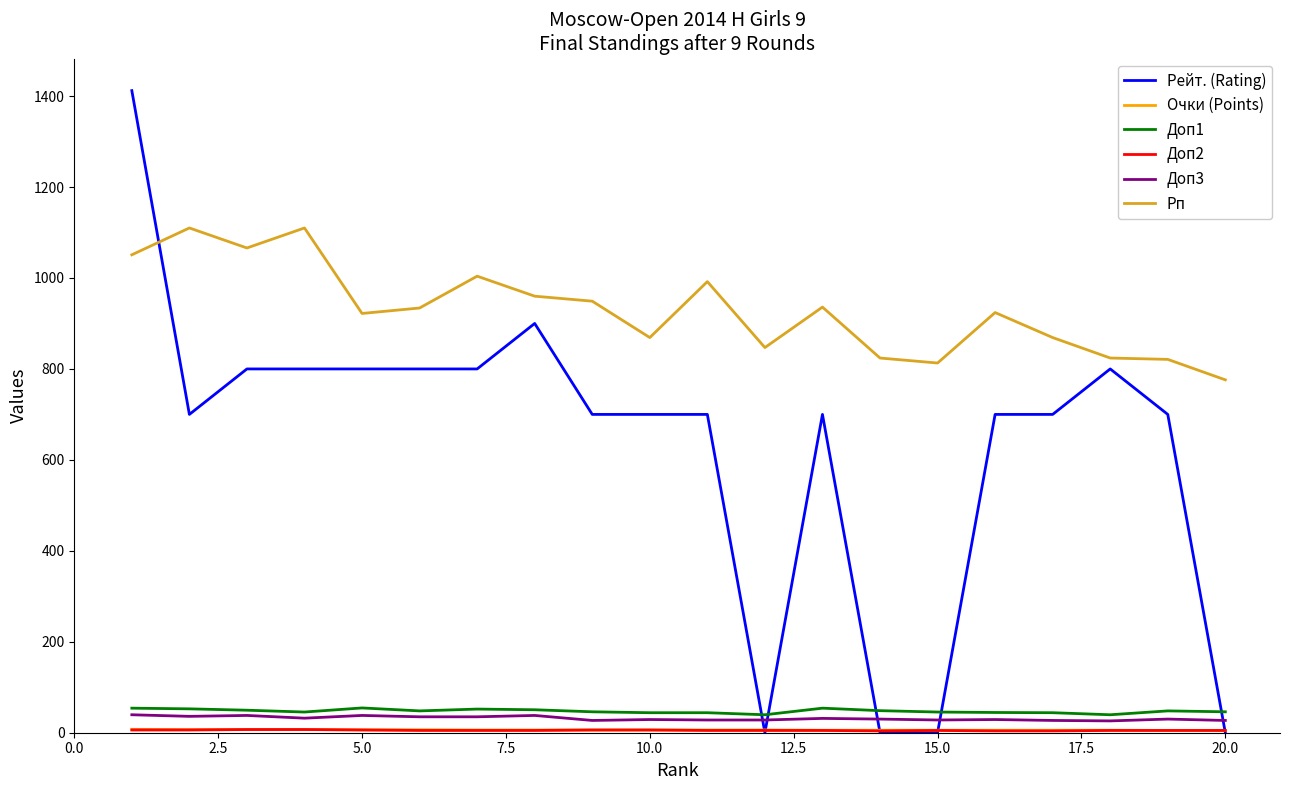

True or false: Доп1 and Рп cross at least once.

False